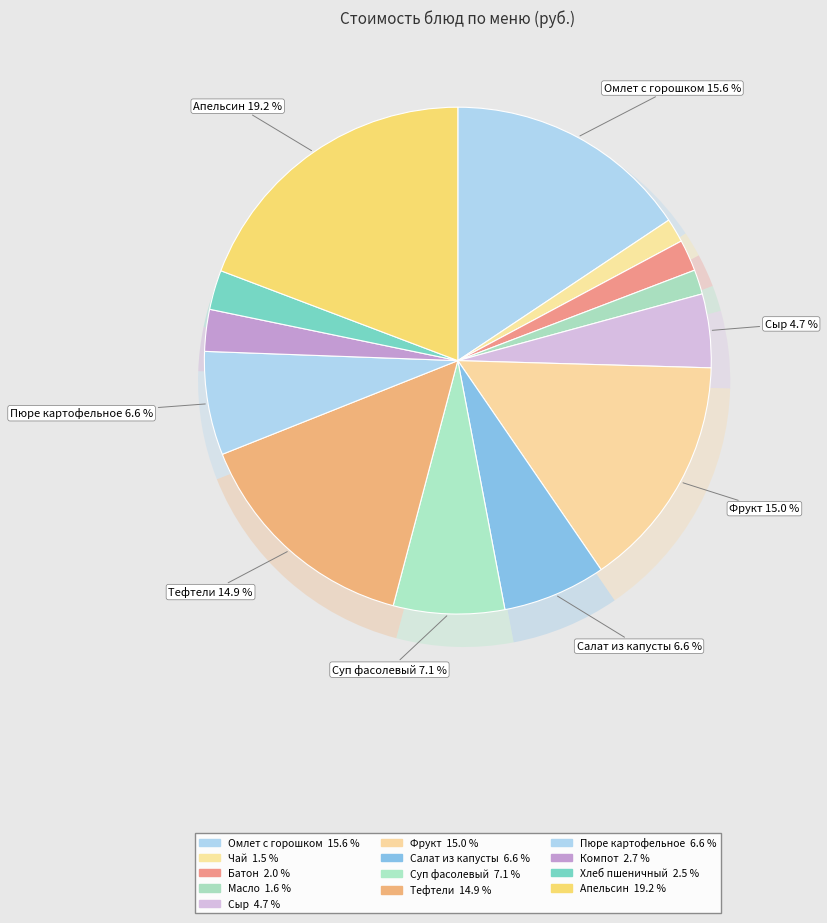

Is there a majority slice in this chart?

No